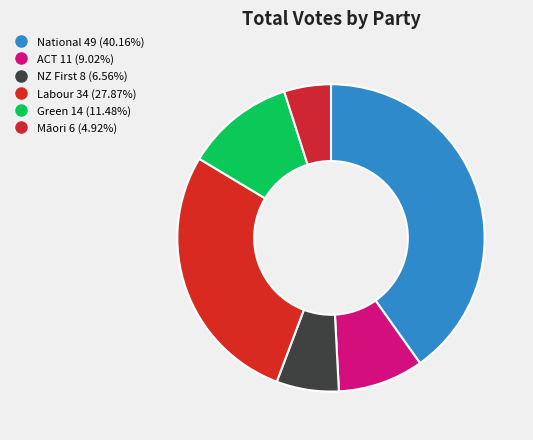

What is the largest slice in the pie chart?

National (49)